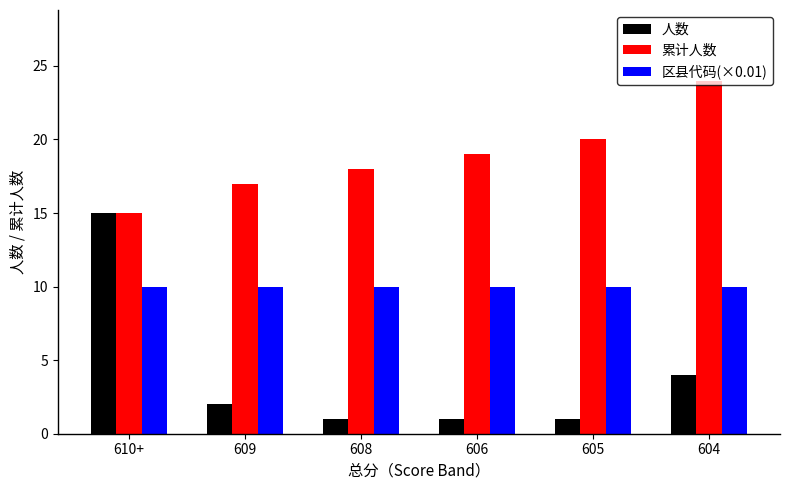

What are all the series names shown in the legend?

人数, 累计人数, 区县代码(×0.01)